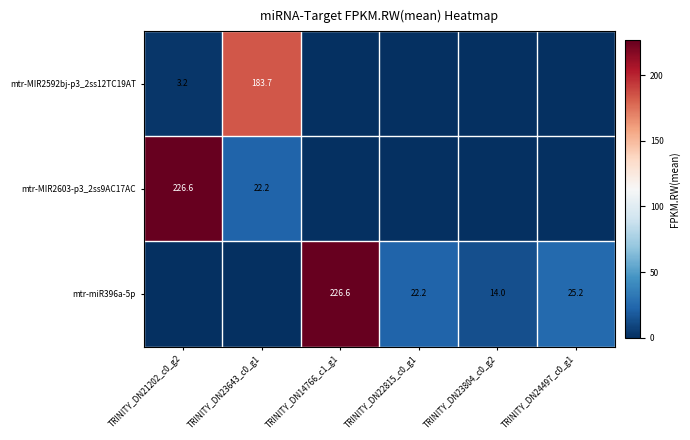

What is the difference between the mtr-miR396a-5p values at TRINITY_DN23804_c0_g2 and TRINITY_DN22815_c0_g1?

8.2